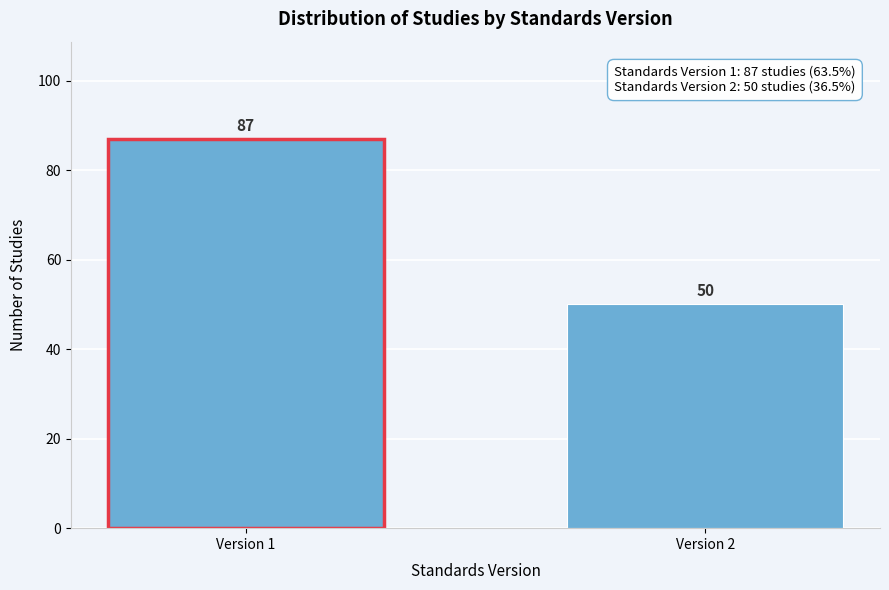

Reading right to left, what are all the values shown in this chart?

50	87